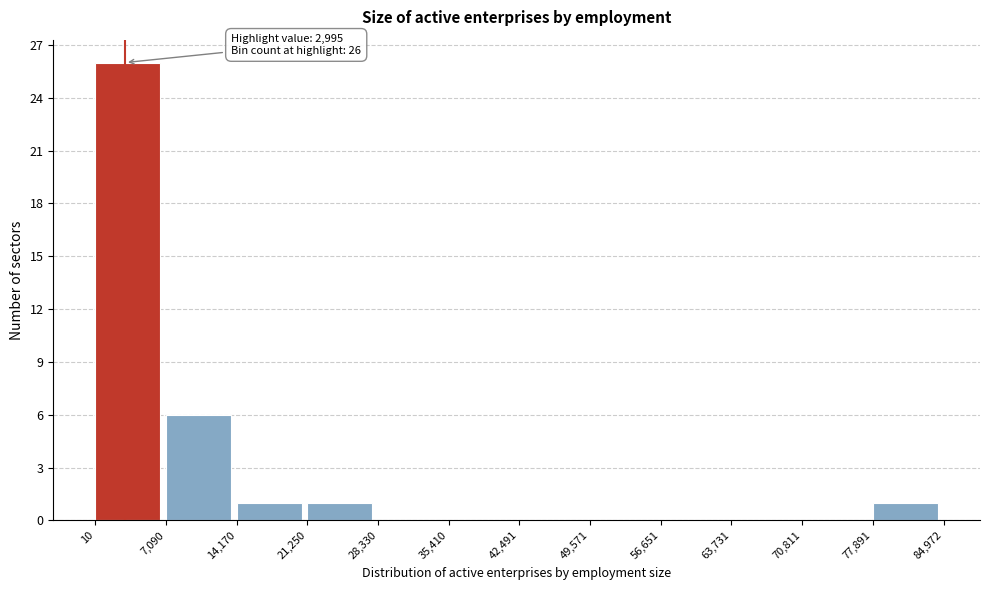

Which range on the x-axis has the tallest bar?

10 to 7,090